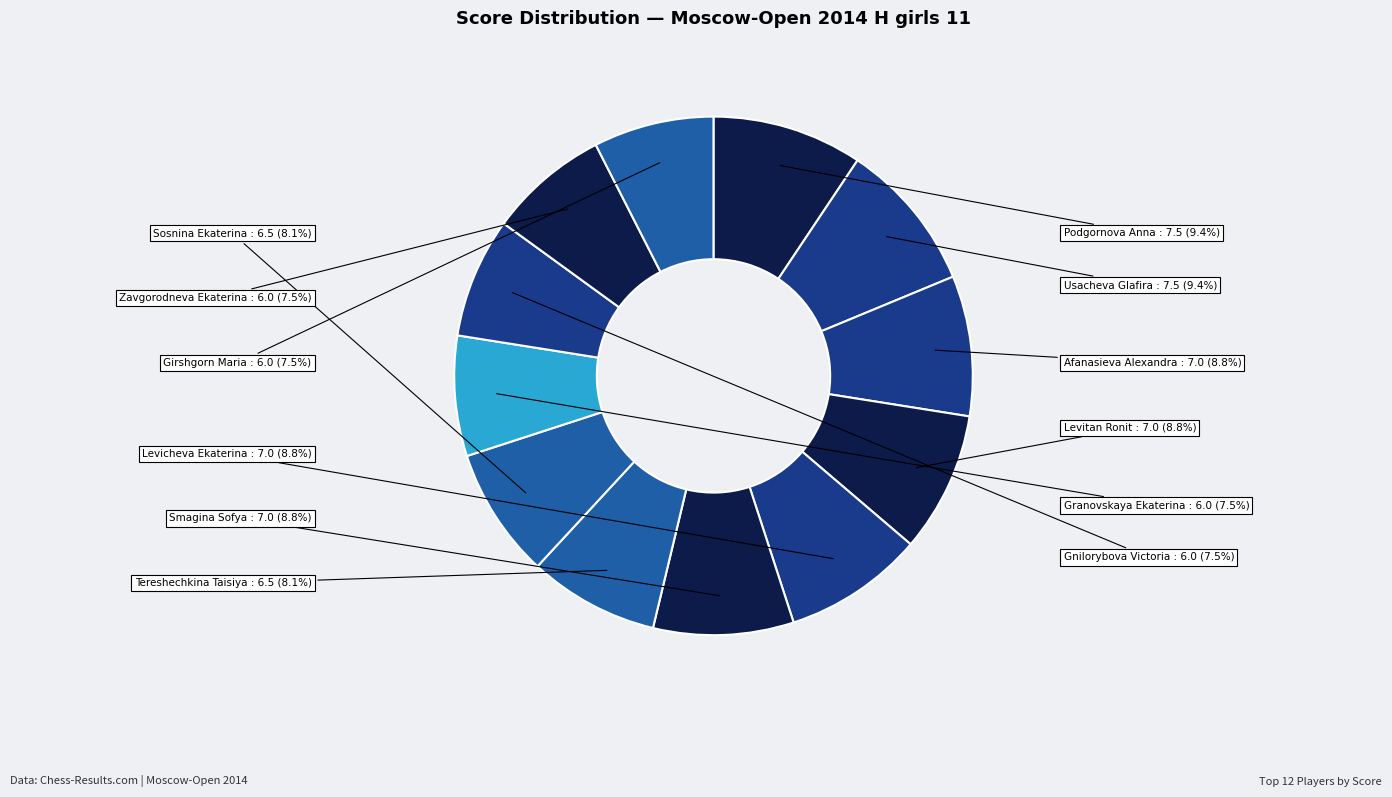

Does Sosnina Ekaterina represent more than half of the total?

No